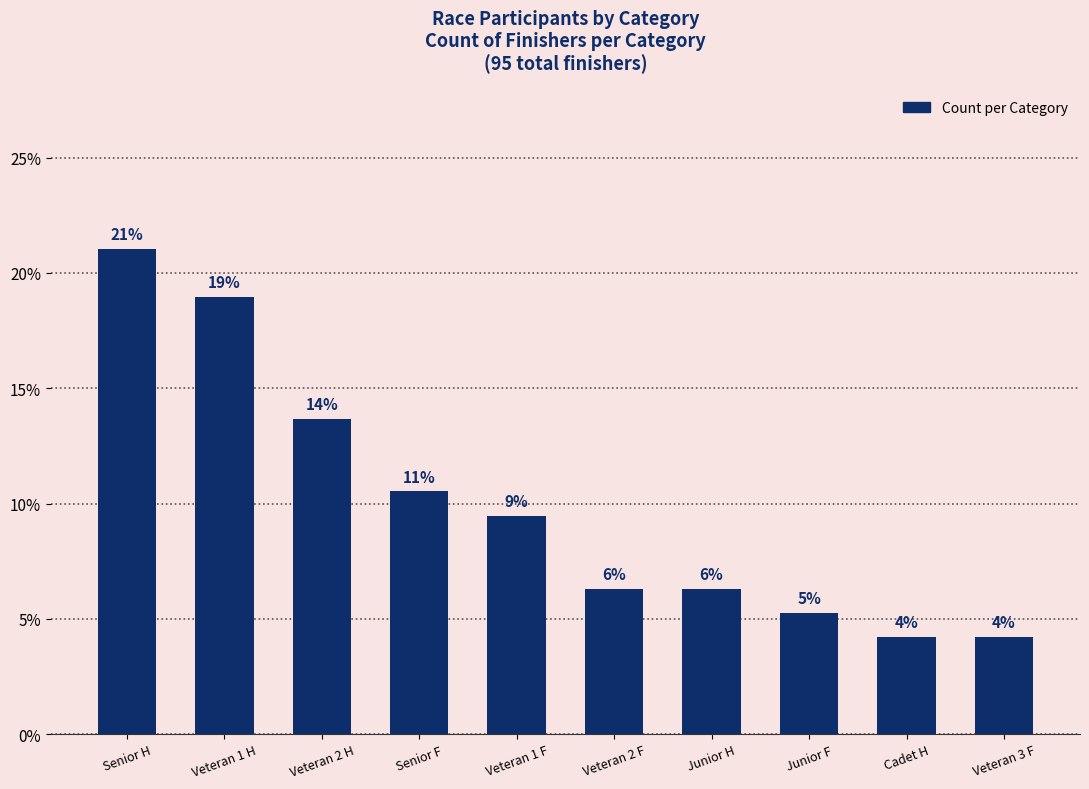

The value at Senior F is 15.4. True or false?

False